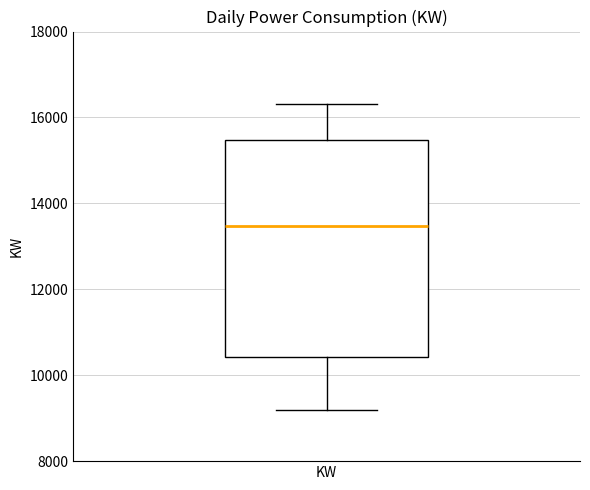

Transcribe this box plot: give where the median line is, the range the box spans, and where the two whiskers end, as read against the y-axis. The values are not printed on the chart, so give them approximately, as read against the axis.

median 13400, box 10400 to 15400, whiskers 9200 to 16400